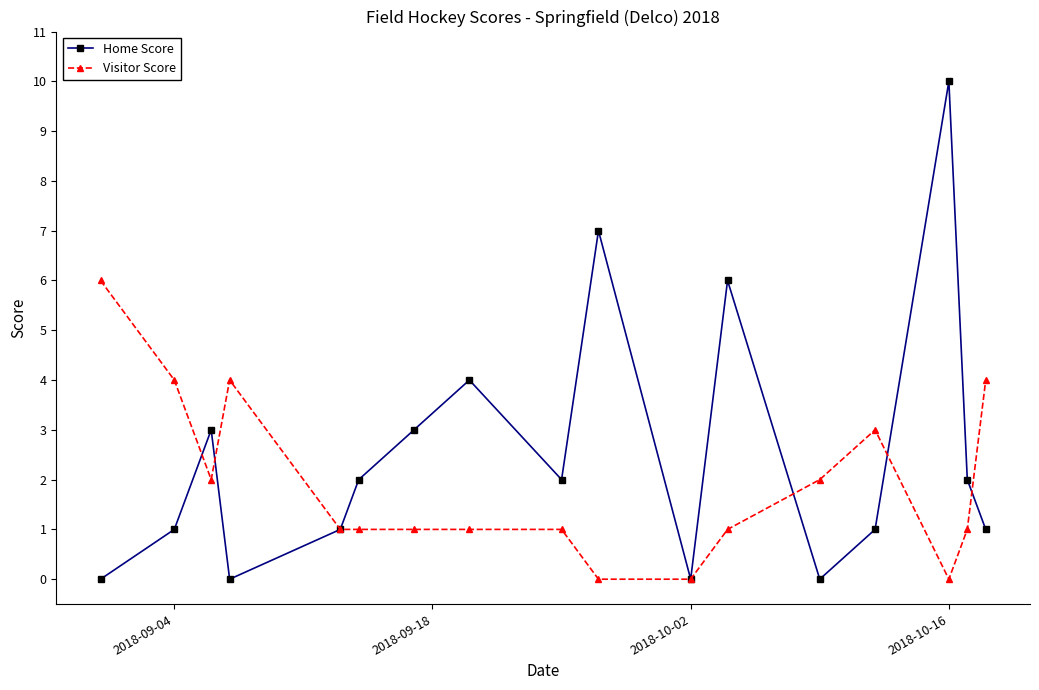

What is the greatest value displayed?

10